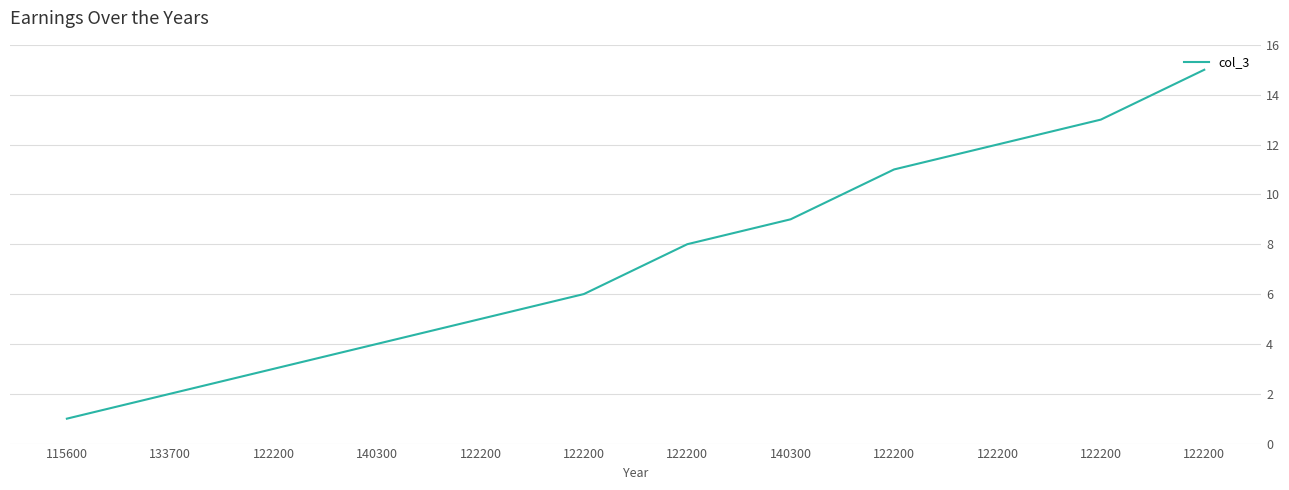

Rank the categories by value from highest to lowest.

122200, 122200, 122200, 122200, 140300, 122200, 122200, 122200, 140300, 122200, 133700, 115600